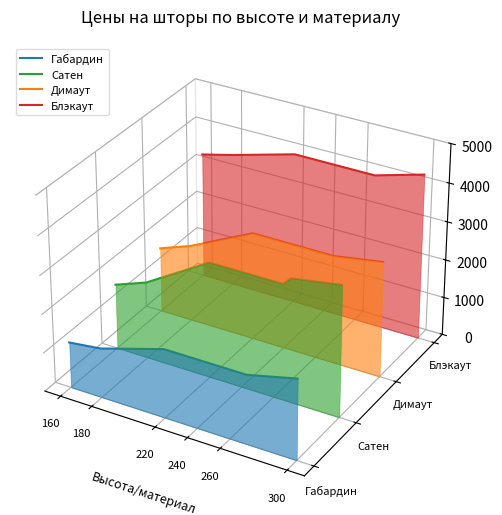

Between 220 and 260, which is larger?

220